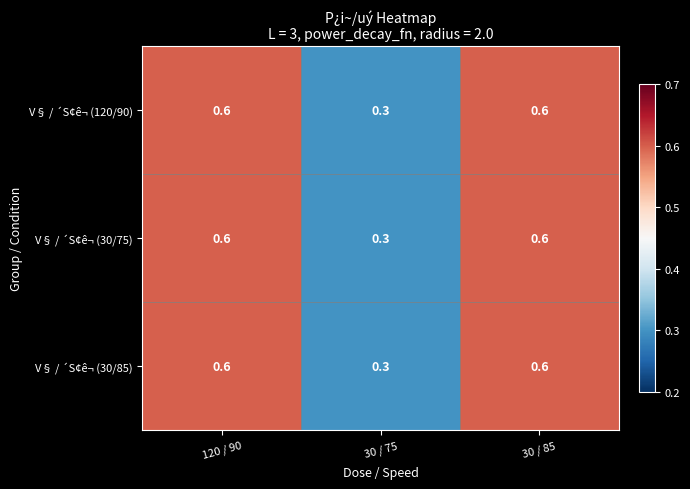

Is it true that V§ / ´S¢ê¬ (120/90) equals 0.4 at 120 / 90?

False